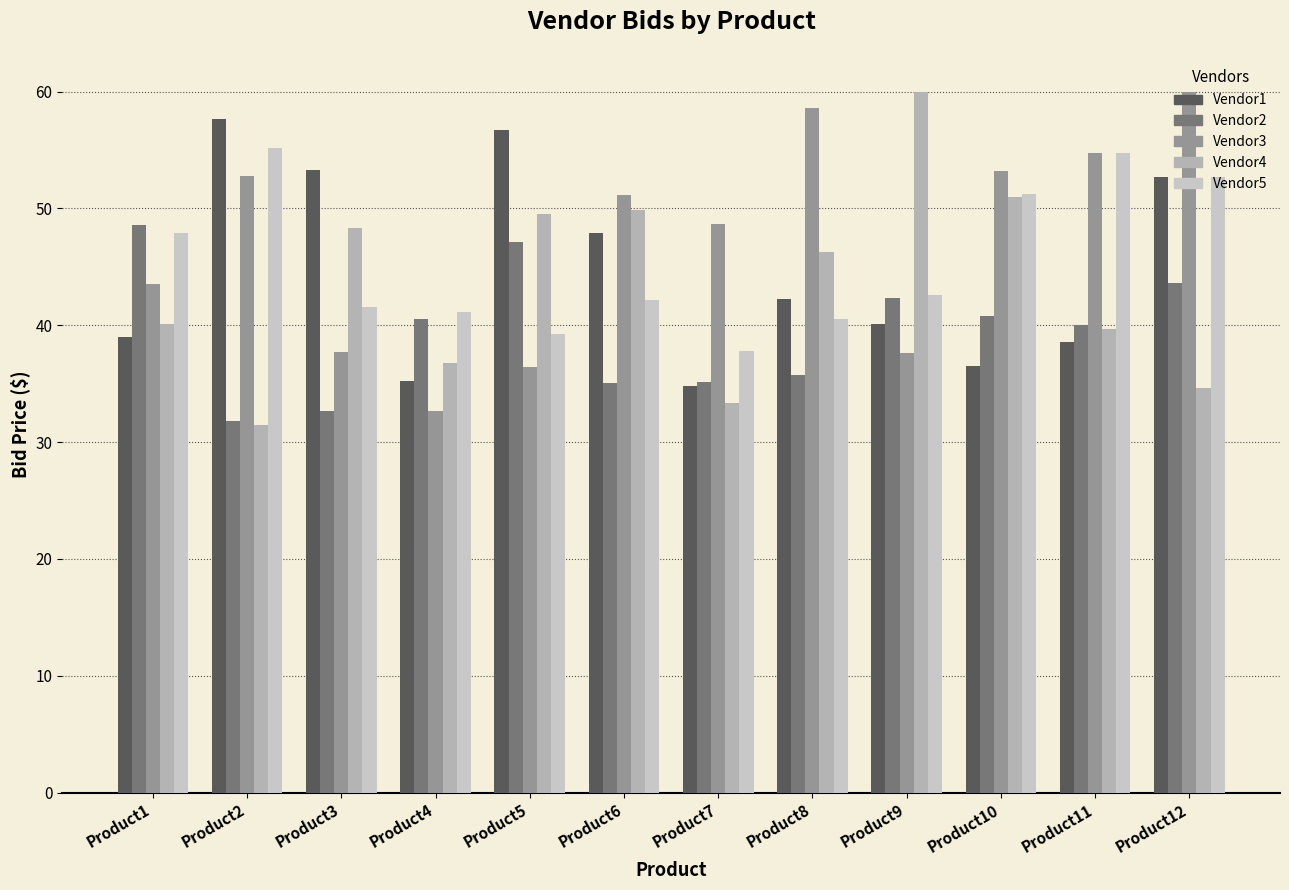

Which series has the largest total across all categories?

Vendor3